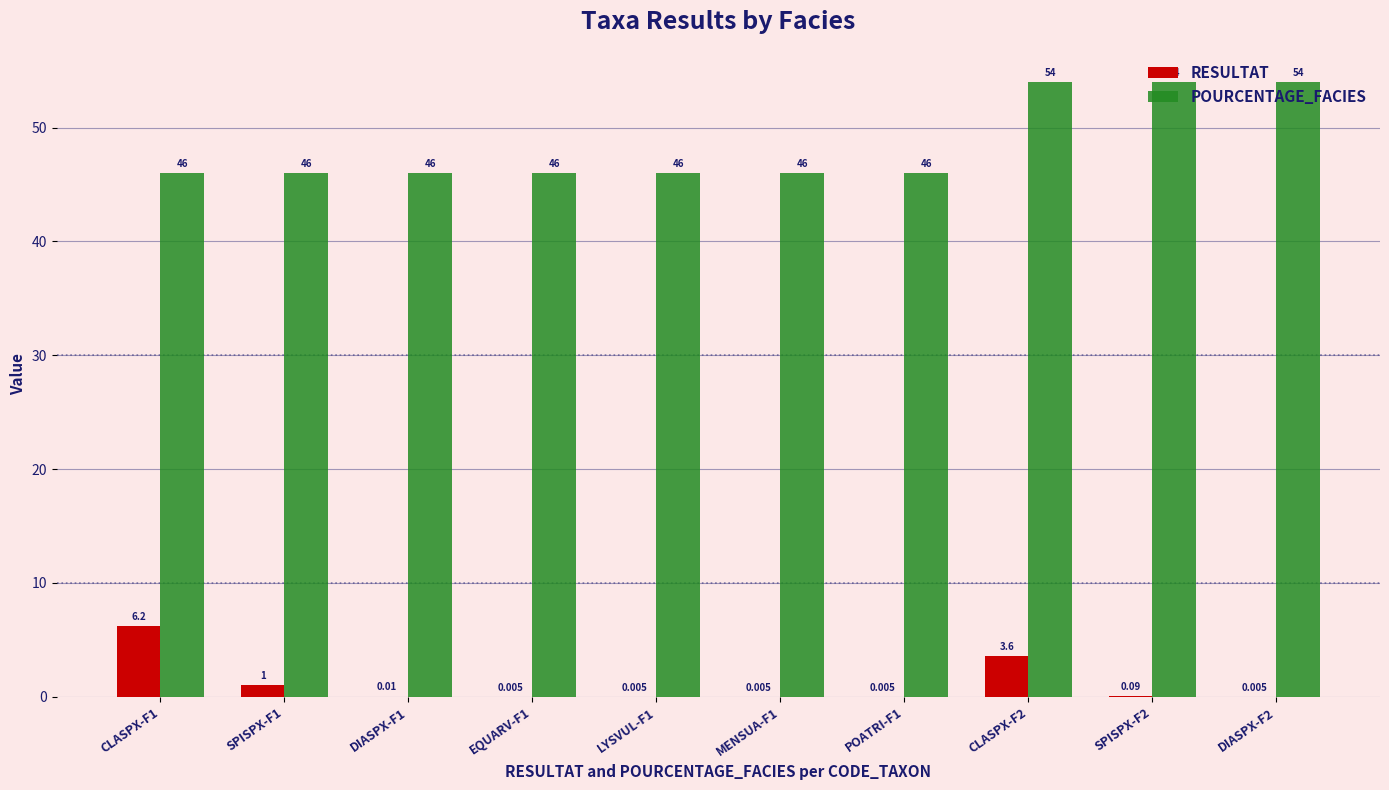

What is the total value across all series at EQUARV-F1?

46.0